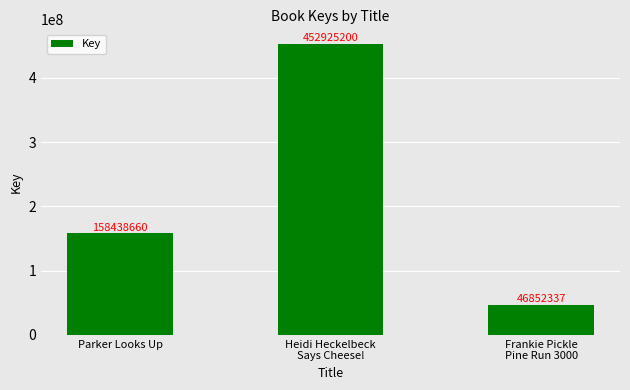

Reading left to right, list all the values displayed in this chart.

Parker Looks Up=158438660	Heidi Heckelbeck
Says Cheese!=452925200	Frankie Pickle
Pine Run 3000=46852337